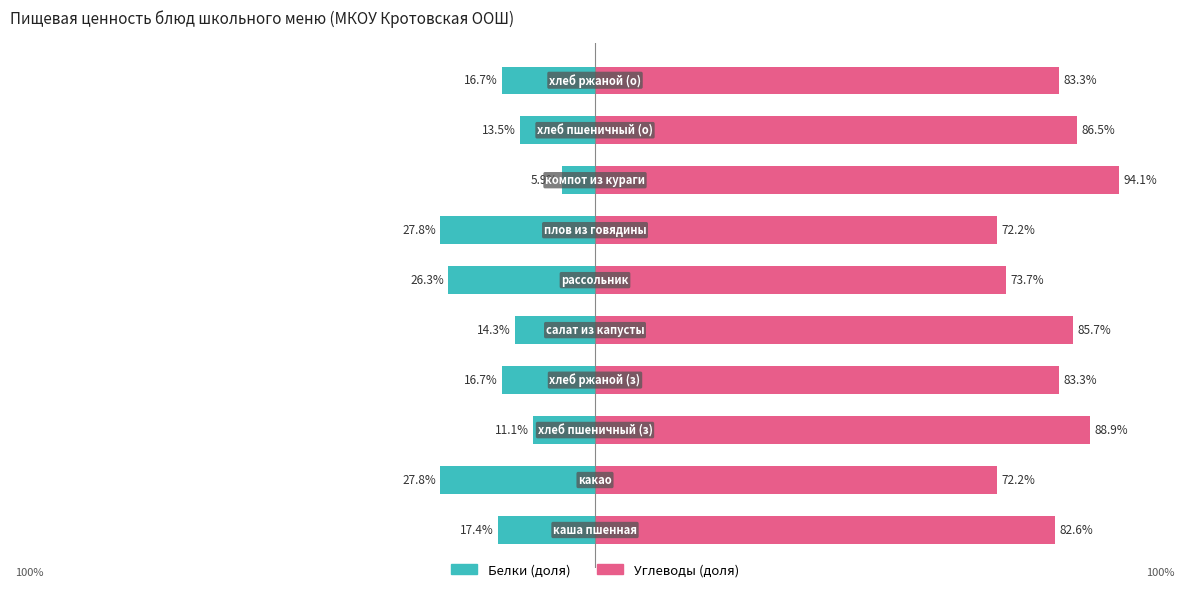

What is the spread (max minus min) of values at 9?

100.0